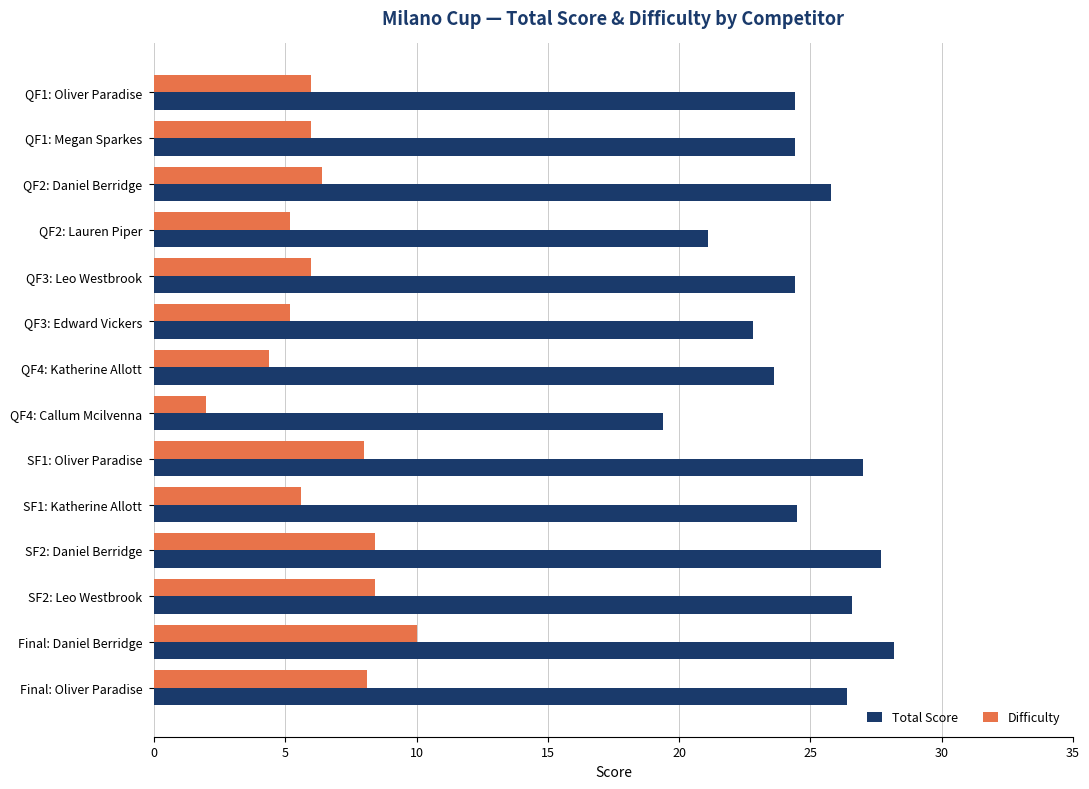

What is the difference between the highest and lowest values at Final: Daniel Berridge?

18.2